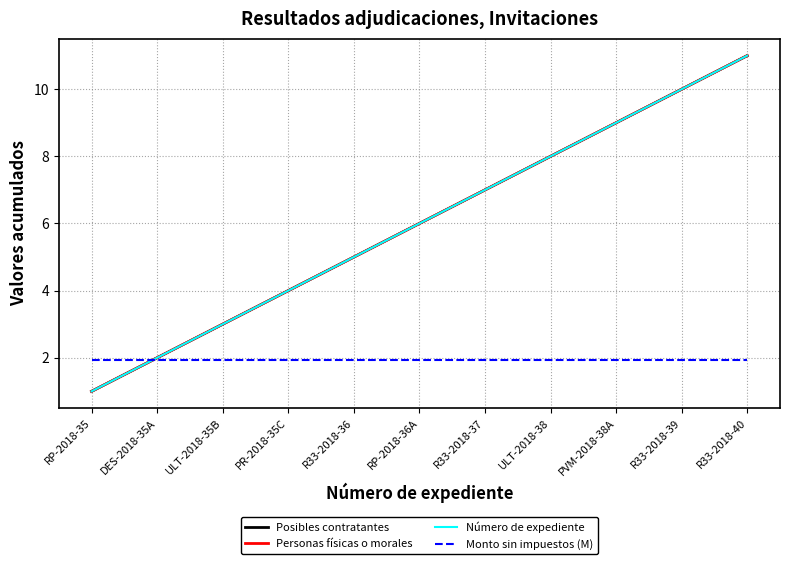

What is the approximate value of Monto sin impuestos (M) at RP-2018-36A?

1.9